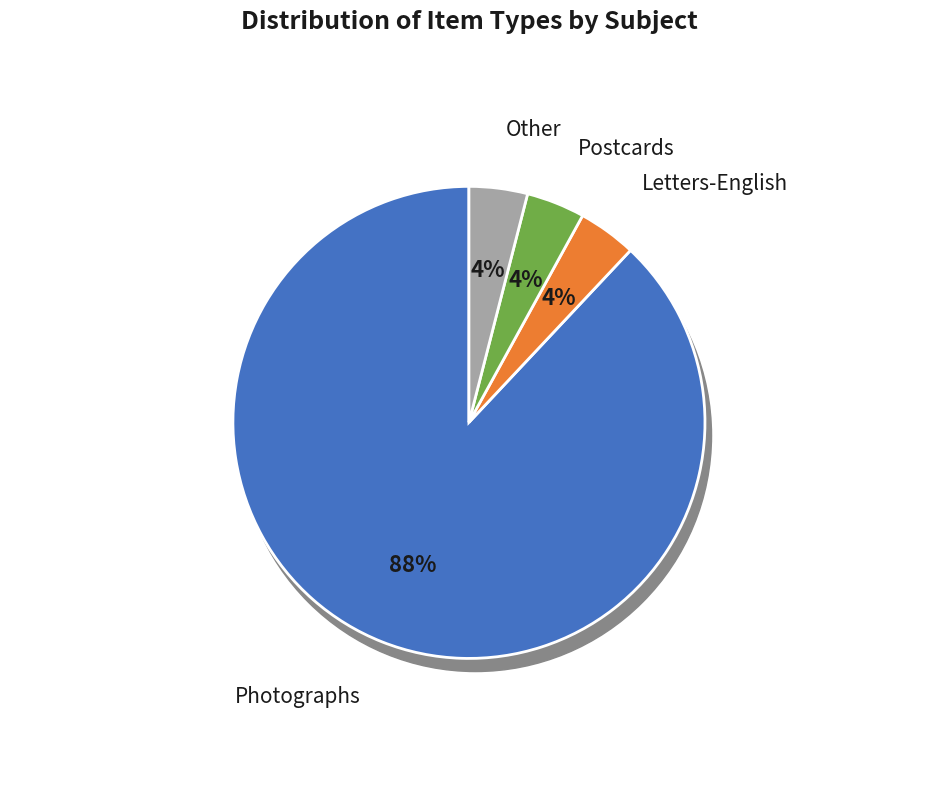

What portion of the pie excludes Postcards?

96.0%